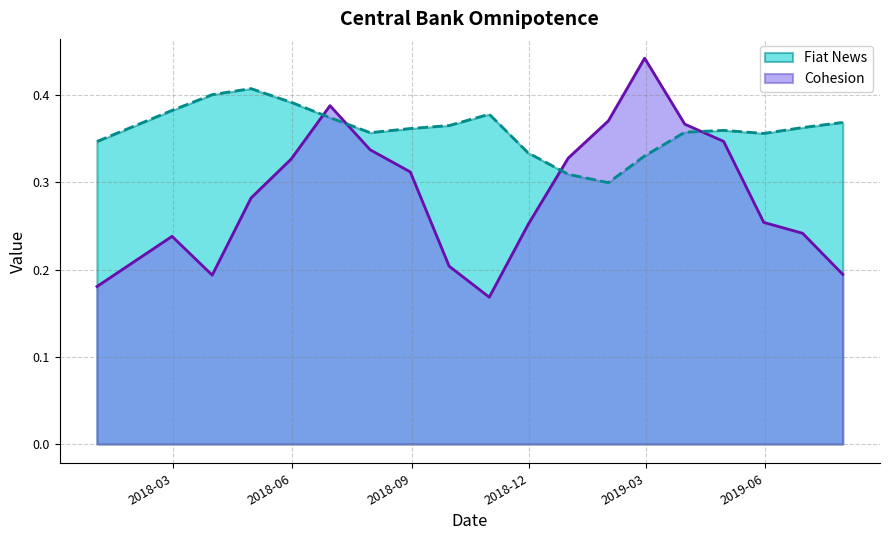

Is the value of Fiat News at 2019-02-28 greater than the value of Cohesion at 2018-09-30?

Yes